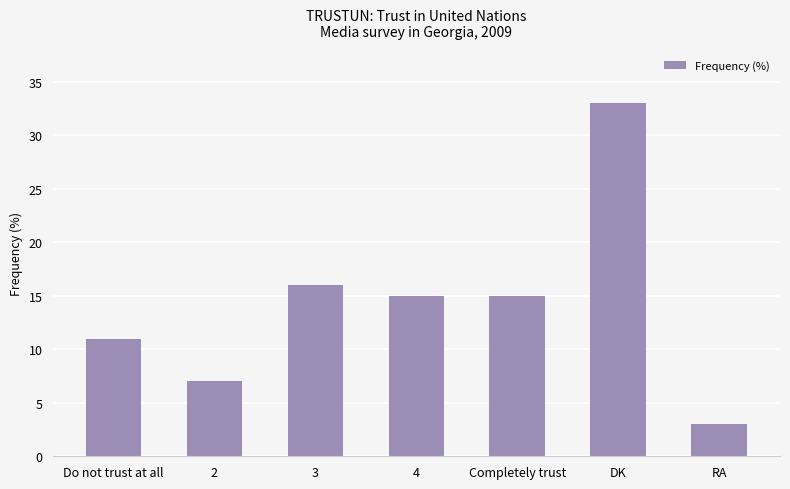

Where is the data nearest to the value 18?

3